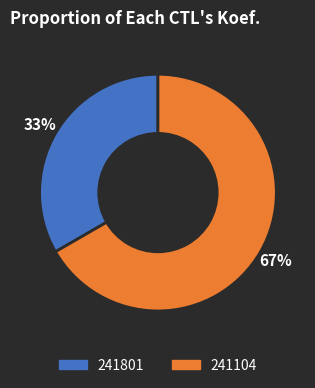

What is the largest slice in the pie chart?

241104